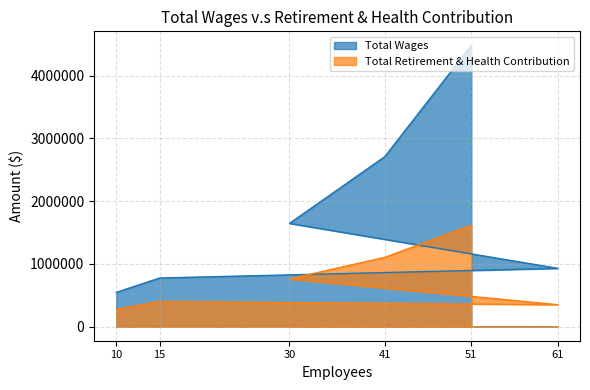

True or false: Total Wages and Total Retirement & Health Contribution cross at least once.

False